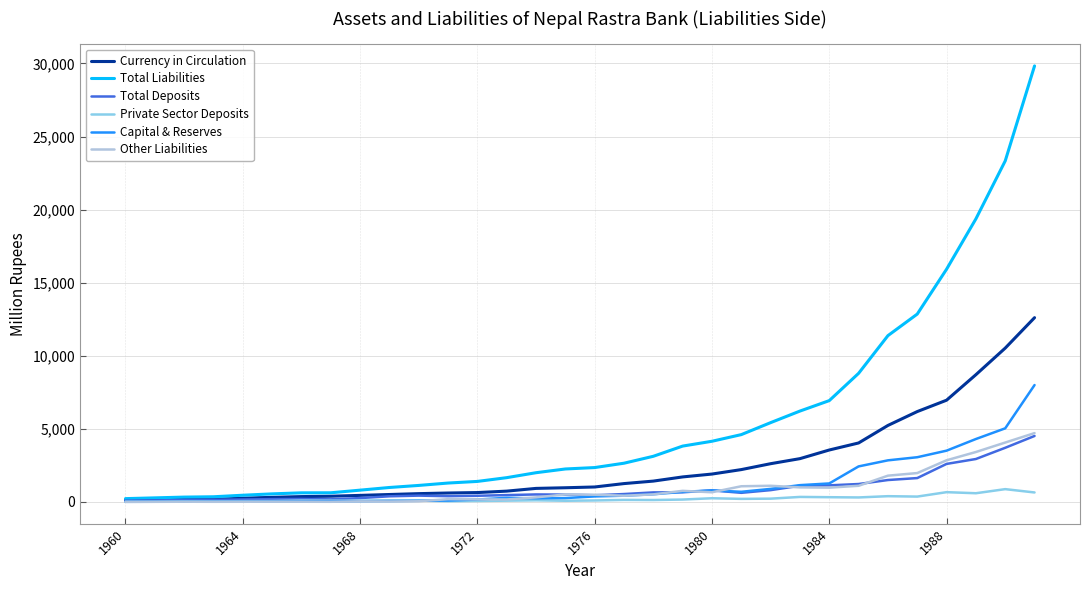

What is the greatest value displayed?

29832.4